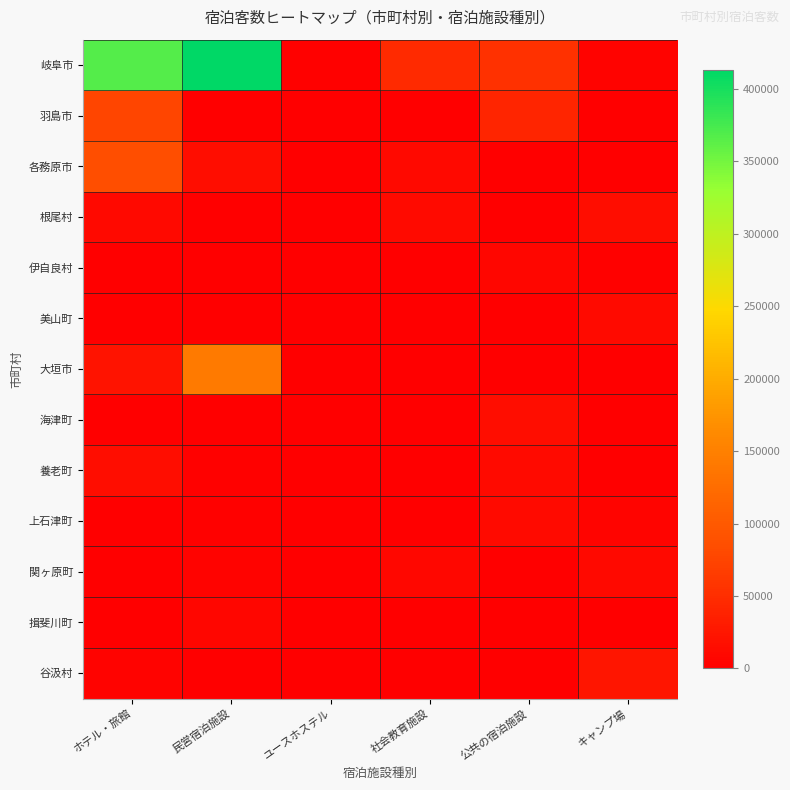

Reading right to left, transcribe all the data shown in this chart.

岐阜市: キャンプ場=4619	公共の宿泊施設=53807	社会教育施設=46307	ユースホステル=3108	民営宿泊施設=413207	ホテル・旅館=366467
羽島市: キャンプ場=0	公共の宿泊施設=41727	社会教育施設=0	ユースホステル=0	民営宿泊施設=957	ホテル・旅館=75466
各務原市: キャンプ場=0	公共の宿泊施設=0	社会教育施設=10252	ユースホステル=0	民営宿泊施設=14840	ホテル・旅館=86391
根尾村: キャンプ場=15227	公共の宿泊施設=0	社会教育施設=12243	ユースホステル=0	民営宿泊施設=0	ホテル・旅館=10102
伊自良村: キャンプ場=2481	公共の宿泊施設=7516	社会教育施設=0	ユースホステル=0	民営宿泊施設=217	ホテル・旅館=0
美山町: キャンプ場=12758	公共の宿泊施設=0	社会教育施設=0	ユースホステル=0	民営宿泊施設=326	ホテル・旅館=1158
大垣市: キャンプ場=0	公共の宿泊施設=0	社会教育施設=1411	ユースホステル=0	民営宿泊施設=142732	ホテル・旅館=21945
海津町: キャンプ場=0	公共の宿泊施設=14996	社会教育施設=0	ユースホステル=0	民営宿泊施設=165	ホテル・旅館=0
養老町: キャンプ場=1207	公共の宿泊施設=12376	社会教育施設=0	ユースホステル=0	民営宿泊施設=2298	ホテル・旅館=14899
上石津町: キャンプ場=5240	公共の宿泊施設=12816	社会教育施設=0	ユースホステル=0	民営宿泊施設=1851	ホテル・旅館=0
関ヶ原町: キャンプ場=10882	公共の宿泊施設=0	社会教育施設=9649	ユースホステル=0	民営宿泊施設=4158	ホテル・旅館=0
揖斐川町: キャンプ場=0	公共の宿泊施設=0	社会教育施設=0	ユースホステル=0	民営宿泊施設=7596	ホテル・旅館=0
谷汲村: キャンプ場=23900	公共の宿泊施設=0	社会教育施設=0	ユースホステル=0	民営宿泊施設=260	ホテル・旅館=4020